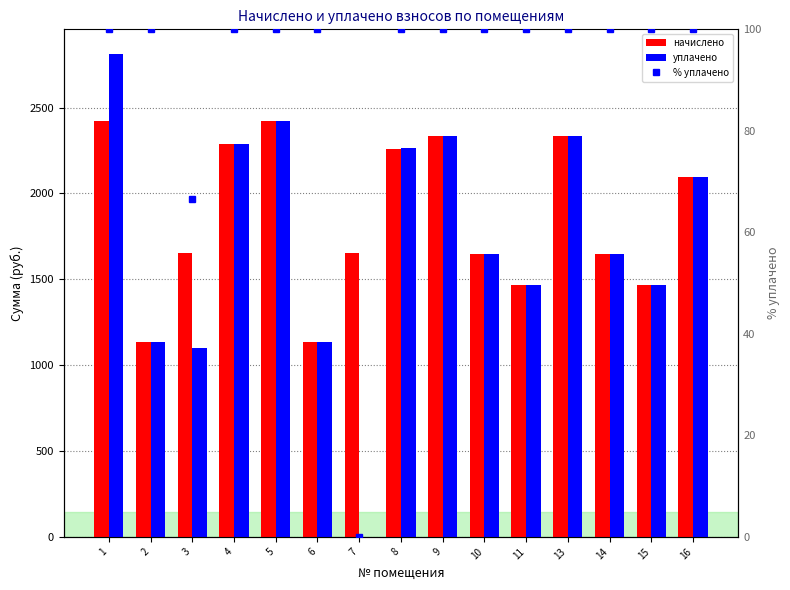

Reading left to right, list all the values displayed in this chart.

начислено: 2419.6	1132.8	1653.4	2287.6	2419.6	1132.8	1653.4	2258.2	2335.2	1649.7	1466.4	2335.2	1649.7	1466.4	2096.9
уплачено: 2815.3	1132.8	1102.2	2287.6	2419.6	1132.8	0.0	2265.7	2335.2	1649.7	1466.4	2335.6	1649.7	1466.4	2096.9
% уплачено: 100.0	100.0	66.7	100.0	100.0	100.0	0.0	100.0	100.0	100.0	100.0	100.0	100.0	100.0	100.0